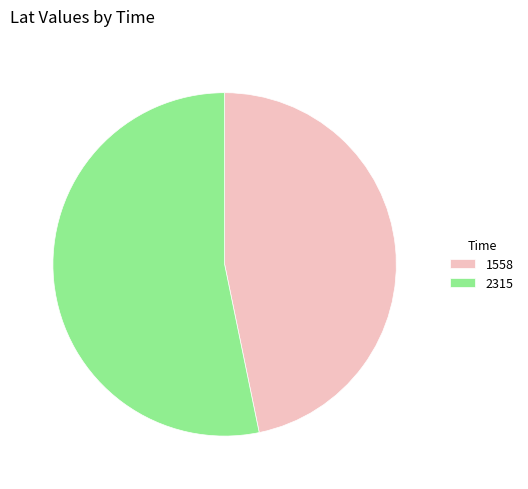

Do 2315 and 1558 together represent more than half of the pie?

Yes